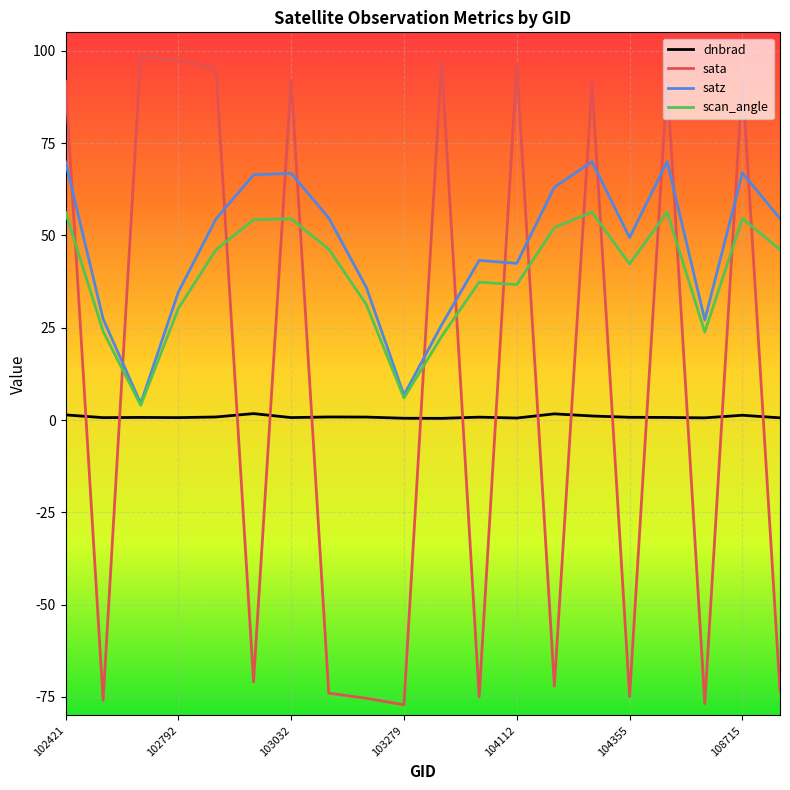

Which series has the largest total across all categories?

satz